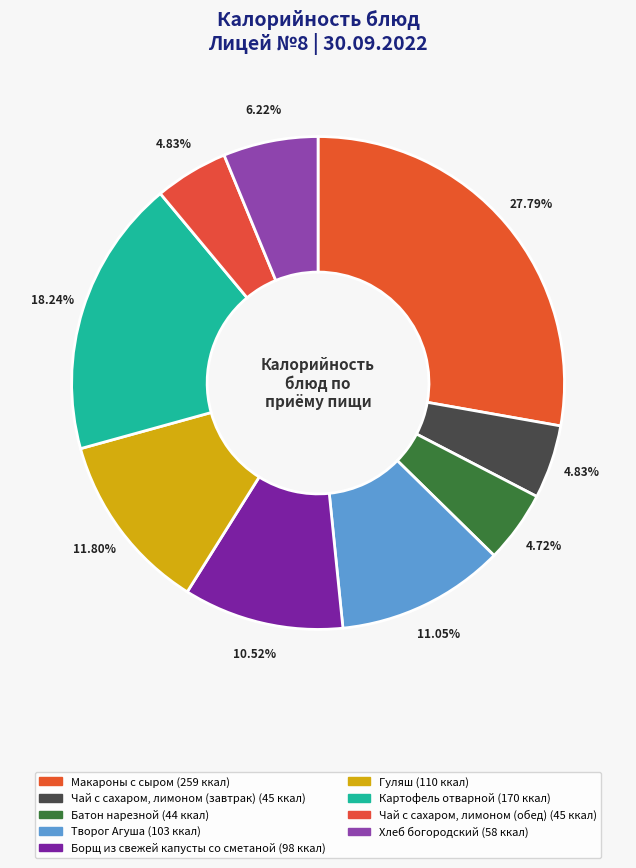

The Чай с сахаром, лимоном (завтрак) slice represents 5% of the pie. True or false?

True